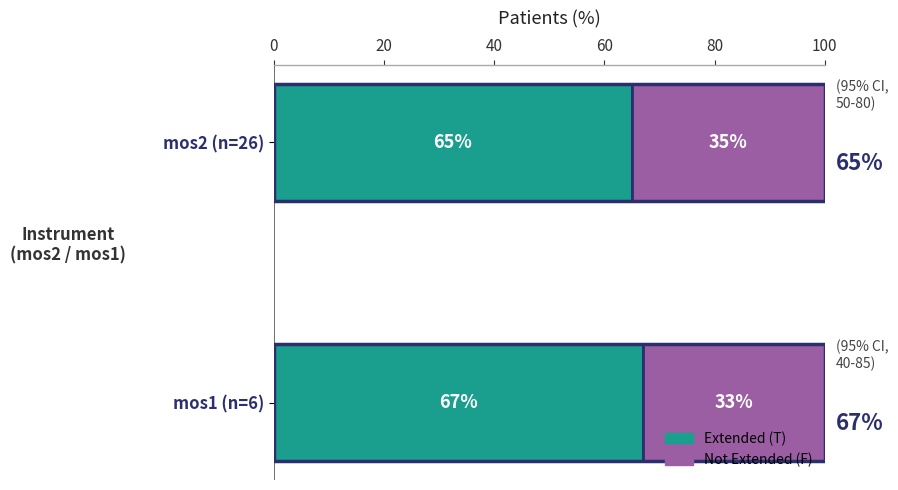

What is the average value of the Extended (T) series?

66